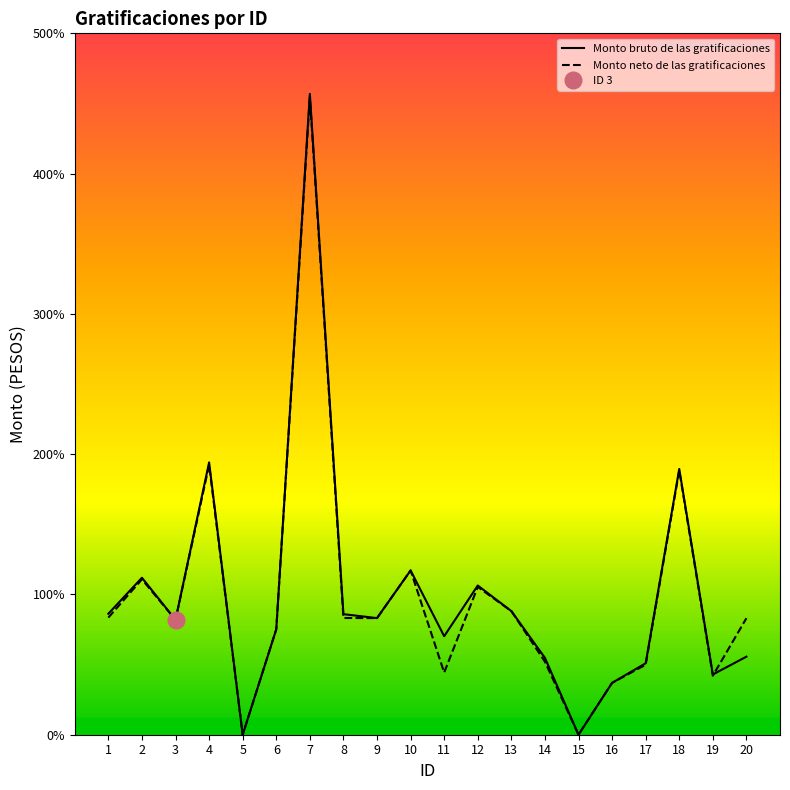

Reading left to right, what are all the values shown in this chart?

Monto bruto de las gratificaciones: 1=8625.8	2=11189.6	3=8190.7	4=19412.0	5=0.0	6=7512.8	7=45683.2	8=8594.3	9=8313.2	10=11711.4	11=7021.0	12=10637.0	13=8813.5	14=5478.3	15=0.0	16=3696.0	17=5093.9	18=18945.2	19=4293.9	20=5563.9
Monto neto de las gratificaciones: 1=8351.6	2=11076.3	3=8190.7	4=19233.5	5=0.0	6=7512.8	7=45441.1	8=8321.8	9=8313.2	10=11711.4	11=4432.9	12=10534.5	13=8813.5	14=5204.5	15=0.0	16=3696.0	17=4989.8	18=18841.1	19=4208.6	20=8306.5